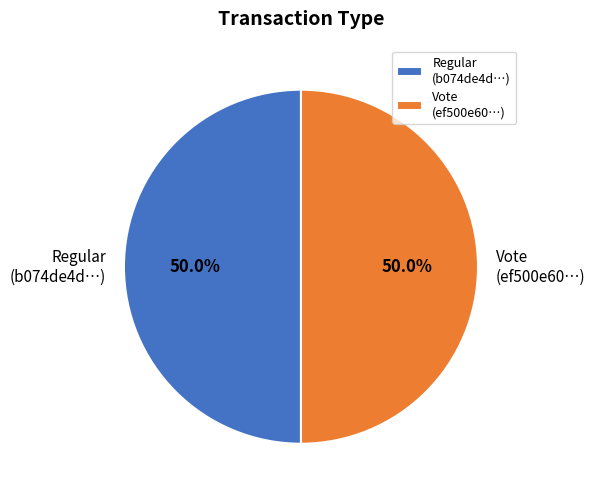

Approximately how many times larger is the value at Vote (ef500e60…) compared to Regular (b074de4d…)?

1.0